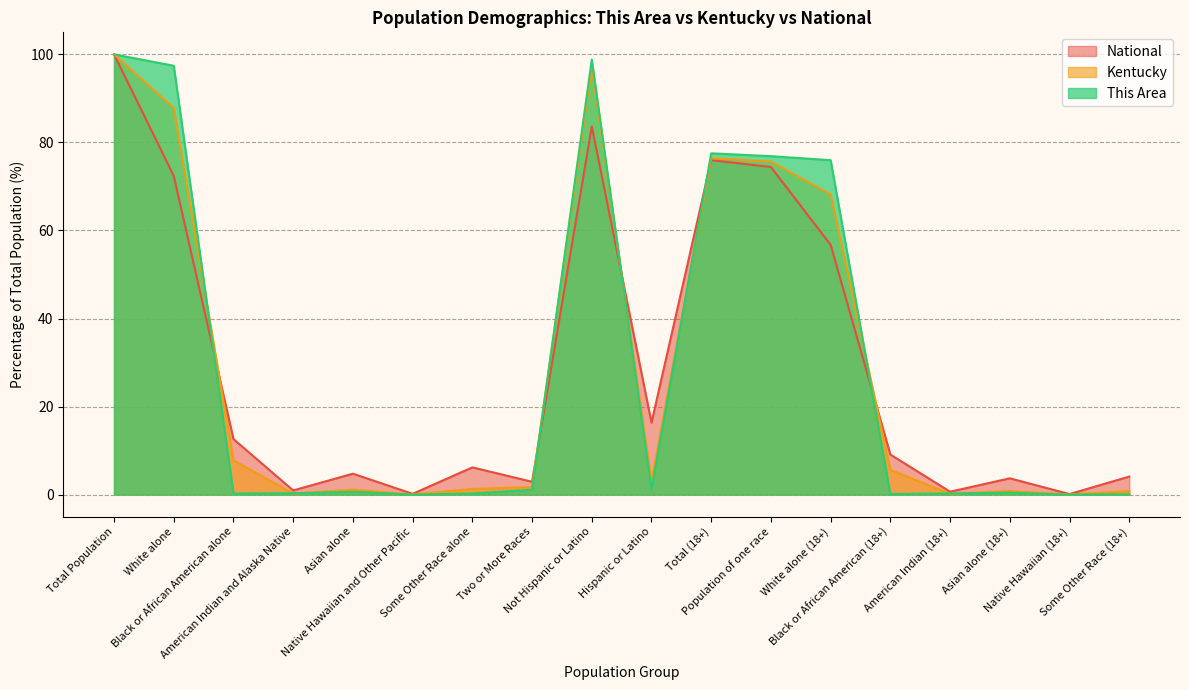

What is the minimum value for National?

0.1